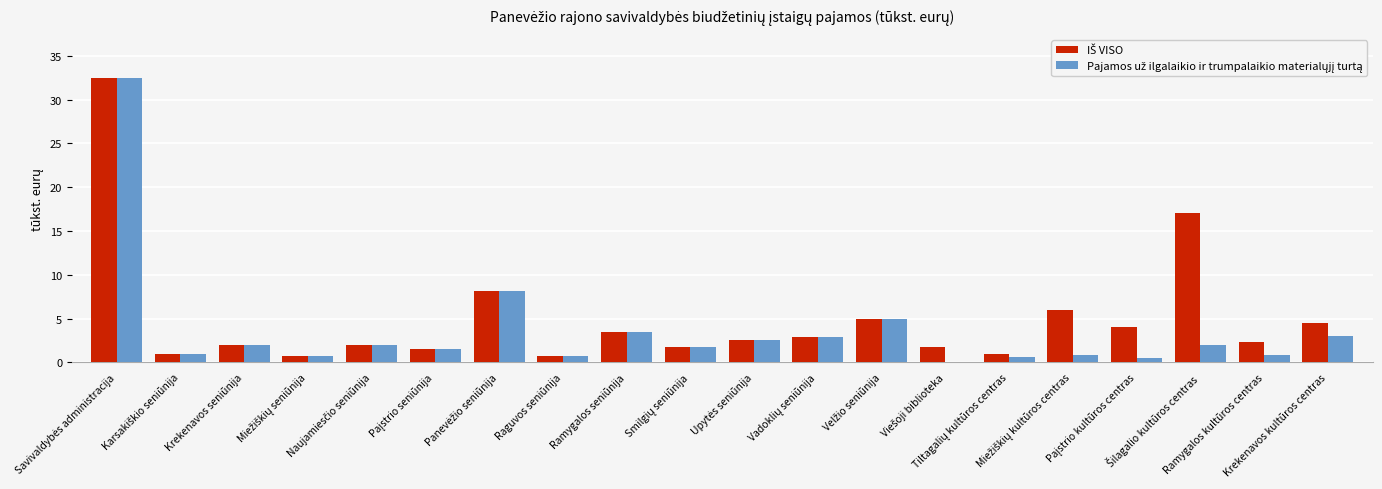

What is the maximum value shown in the chart?

32.5